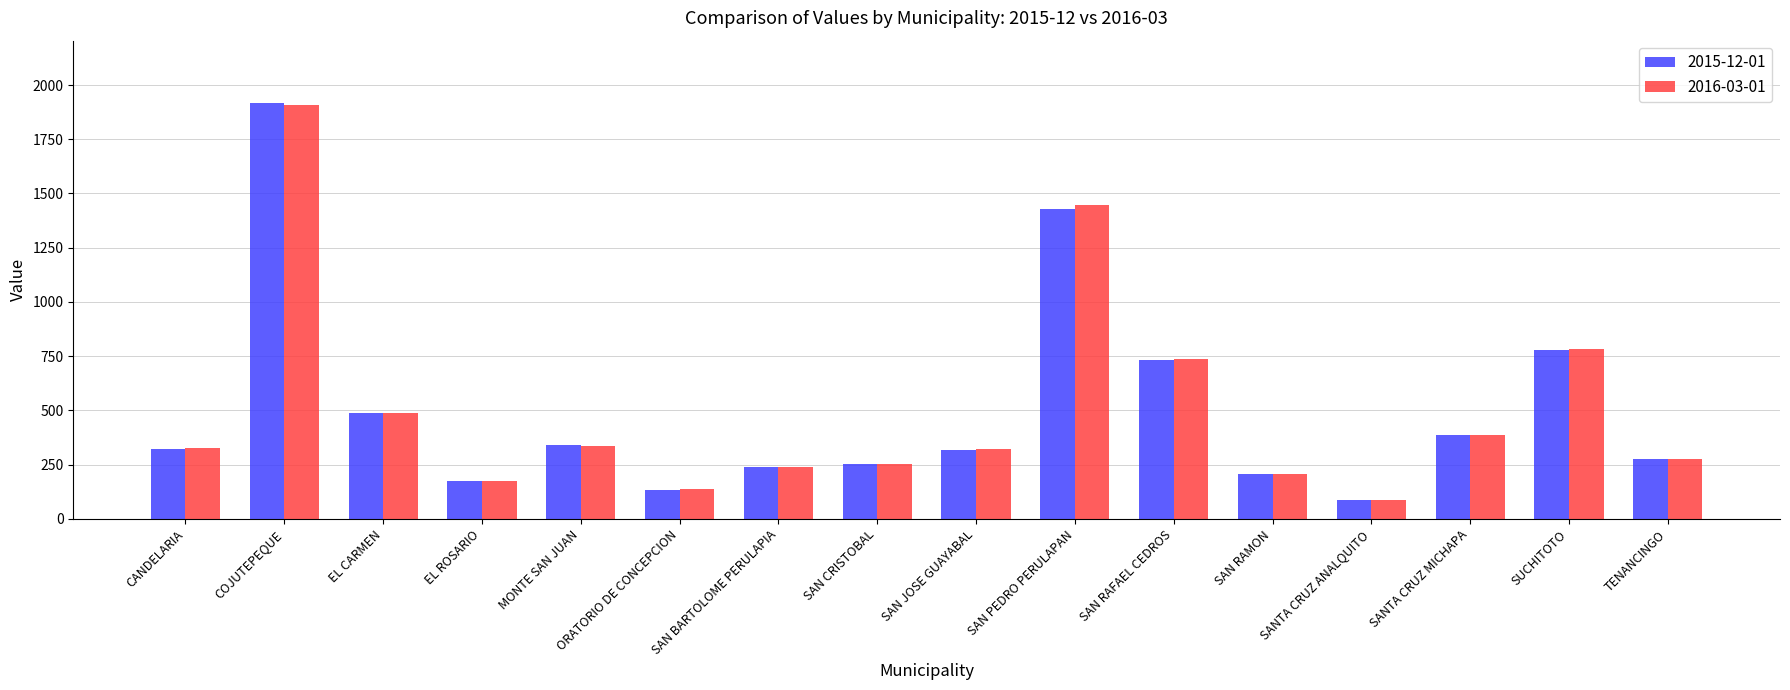

At which label is 2016-03-01 closest to 998?

SUCHITOTO